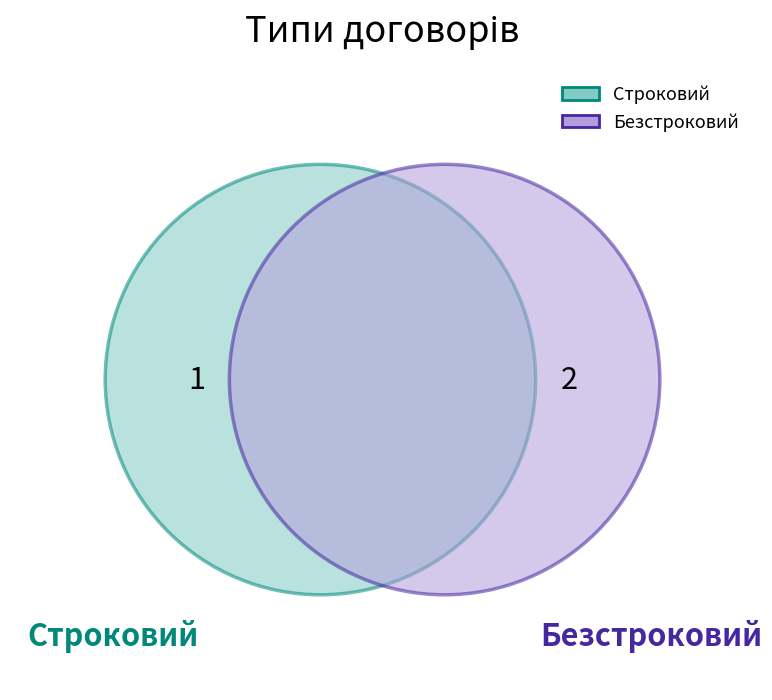

To the nearest percent, what portion does Строковий represent?

33%